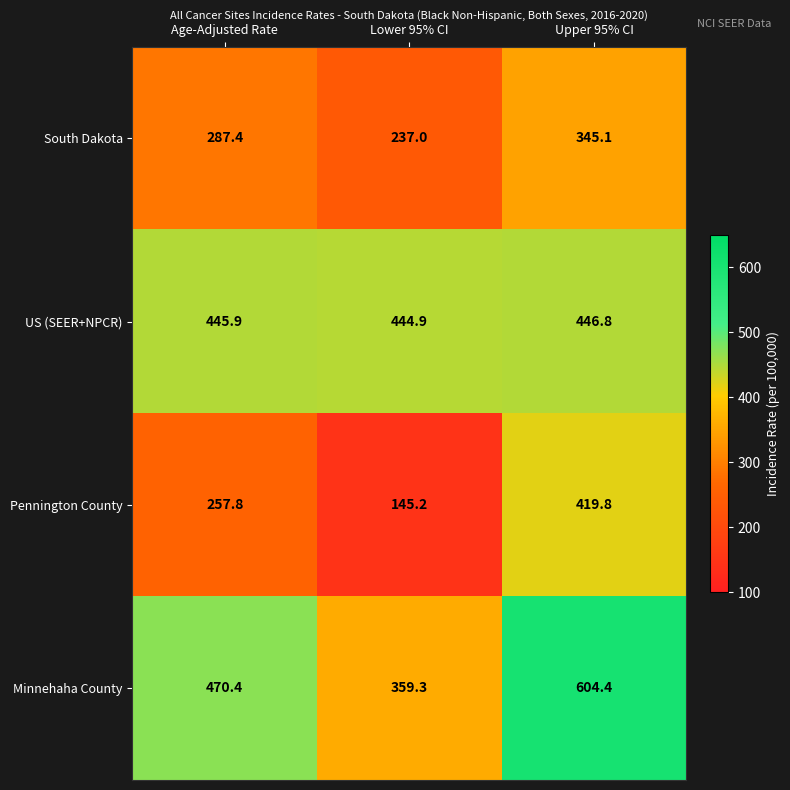

Reading left to right, transcribe all the data shown in this chart.

South Dakota: Age-Adjusted Rate=287.4	Lower 95% CI=237.0	Upper 95% CI=345.1
US (SEER+NPCR): Age-Adjusted Rate=445.9	Lower 95% CI=444.9	Upper 95% CI=446.8
Pennington County: Age-Adjusted Rate=257.8	Lower 95% CI=145.2	Upper 95% CI=419.8
Minnehaha County: Age-Adjusted Rate=470.4	Lower 95% CI=359.3	Upper 95% CI=604.4